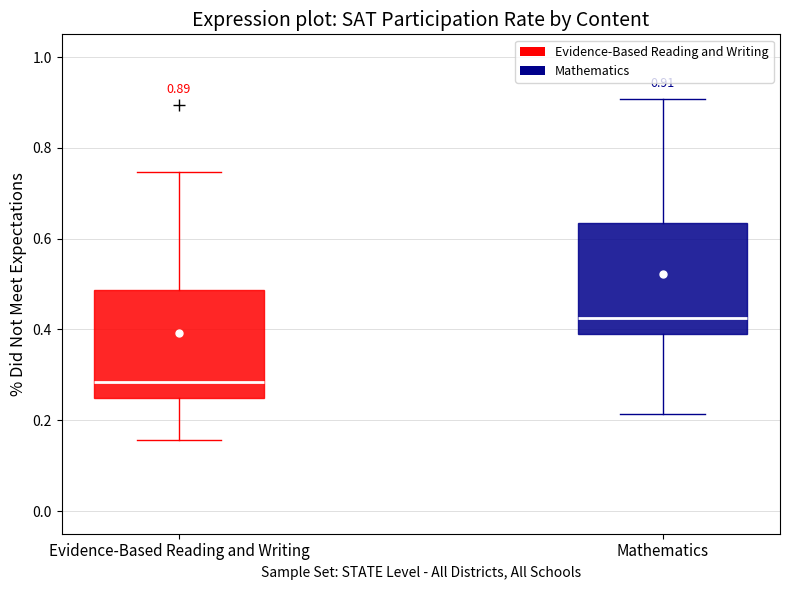

Which box has the lowest median line?

Evidence-Based Reading and Writing